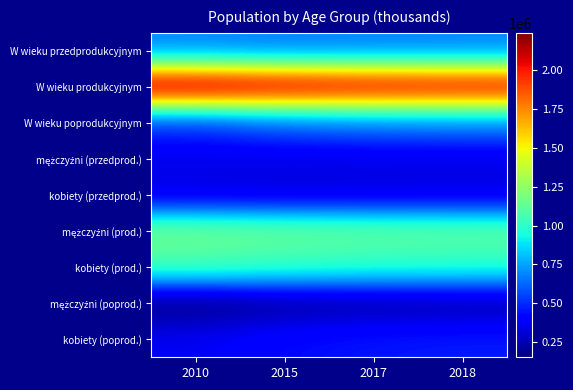

Between 2010 and 2018, which series saw the biggest shift?

W wieku poprodukcyjnym